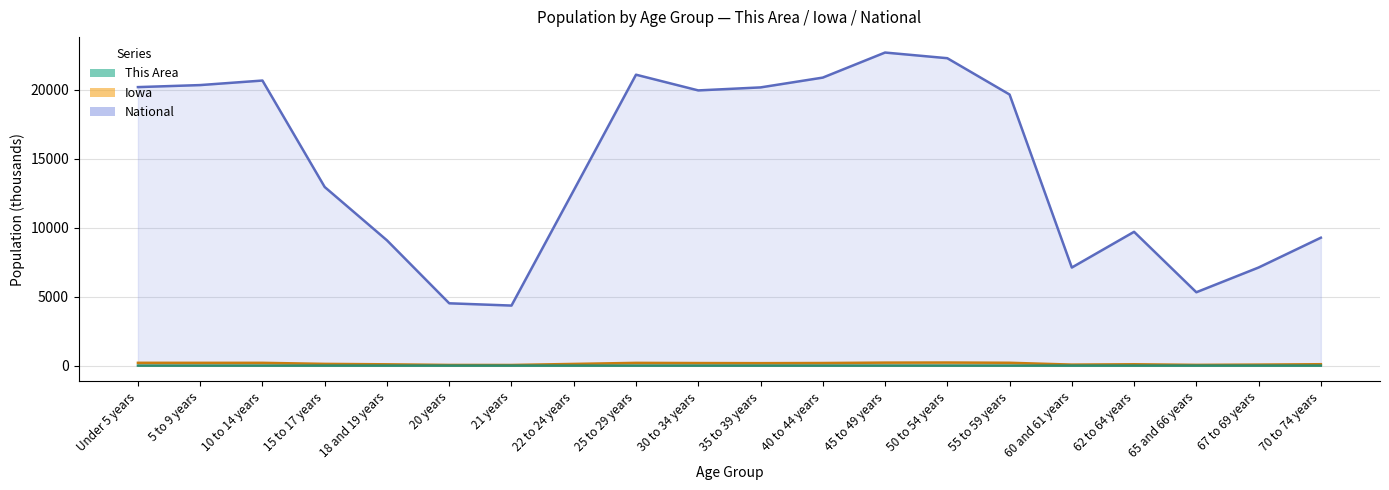

What is the maximum value for This Area?

0.3